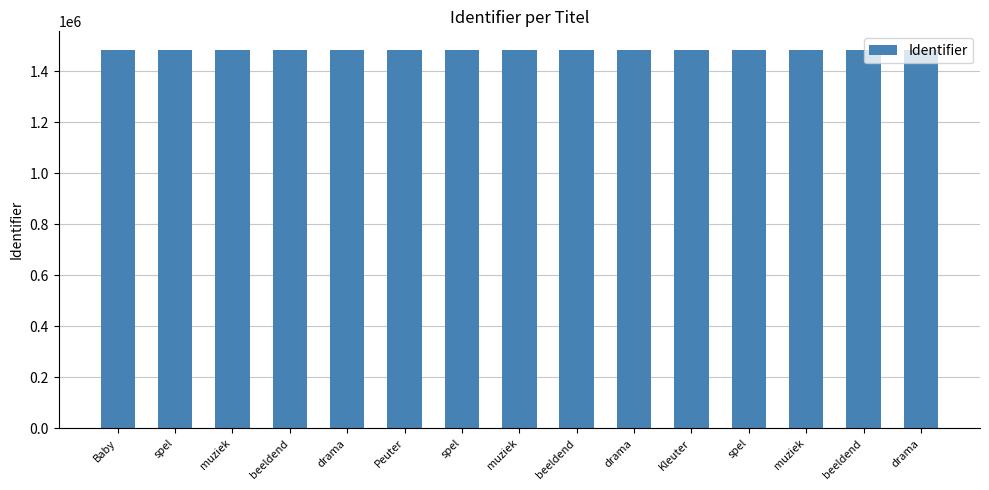

Does the chart contain stacked bars?

No